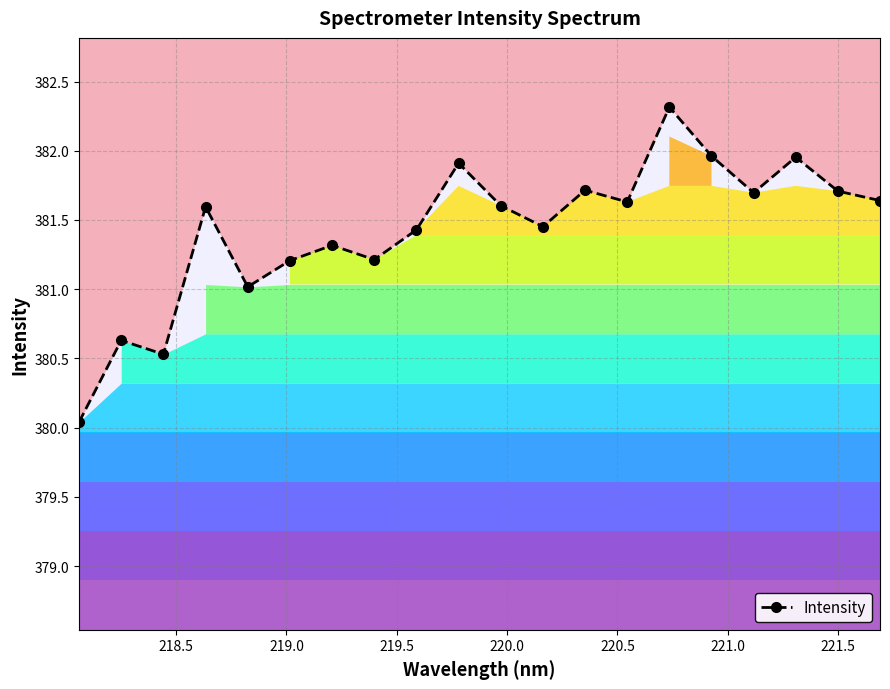

How many data points does each series have?

20